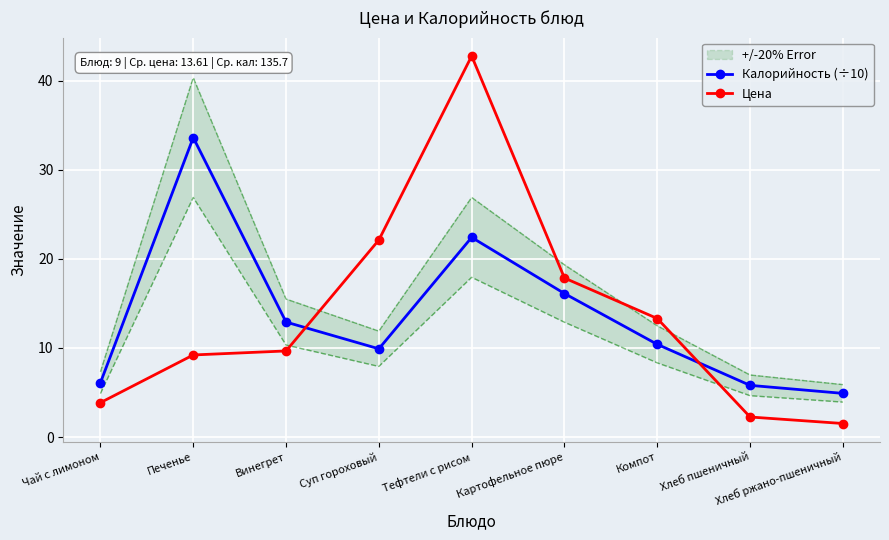

At which category does Калорийность (÷10) reach its first local peak?

Печенье